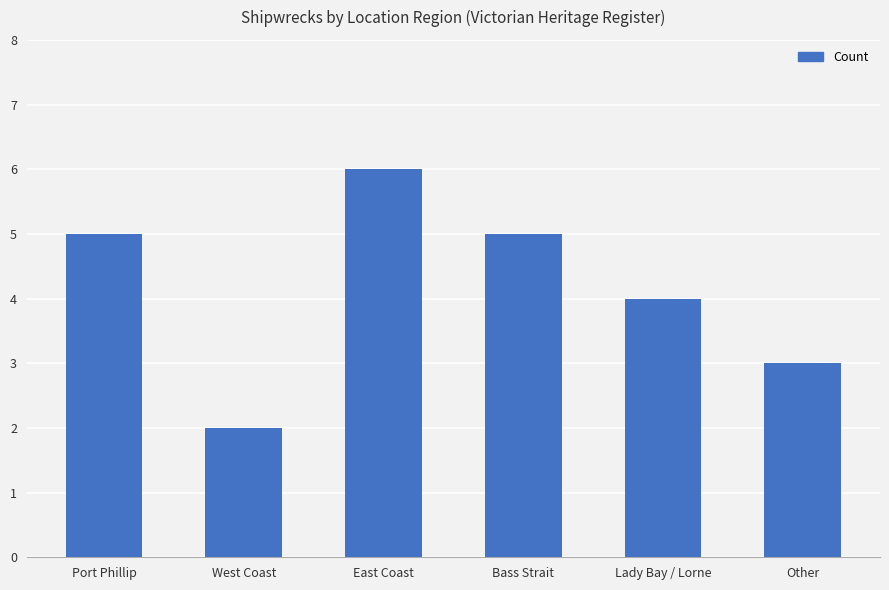

How many data points are less than 5?

3